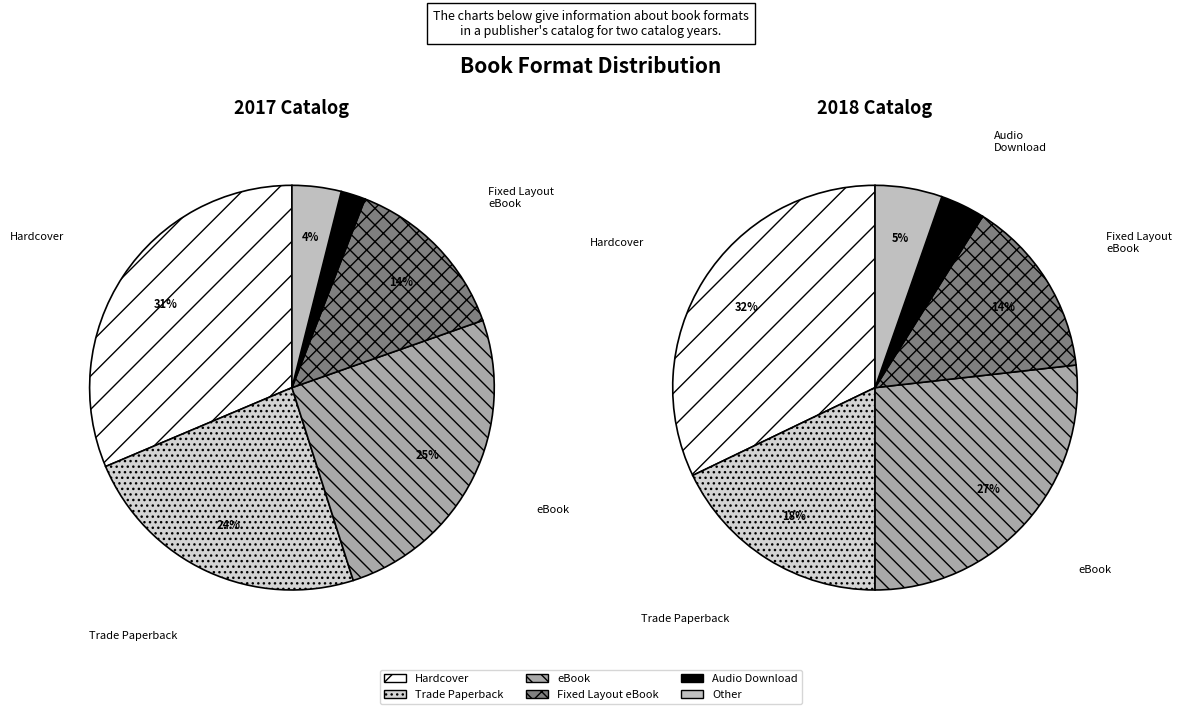

Which category has the smallest portion of the pie?

Audio Download